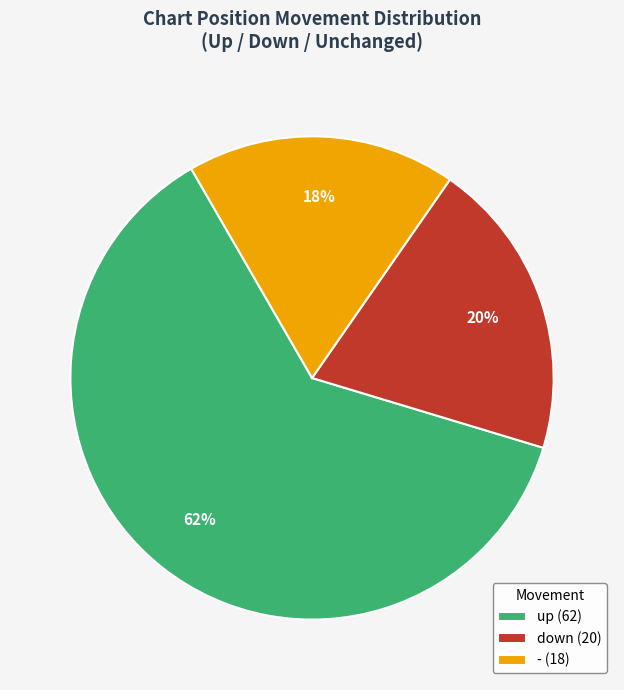

What is the ratio of the value at up to the value at down?

3.1